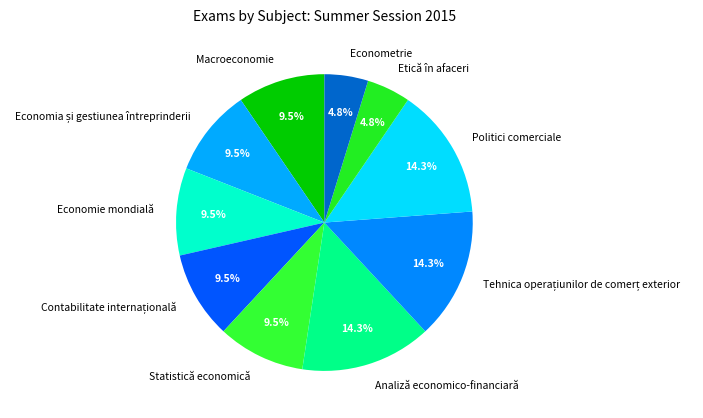

Approximately how many times larger is the value at Macroeconomie compared to Analiză economico-financiară?

0.7